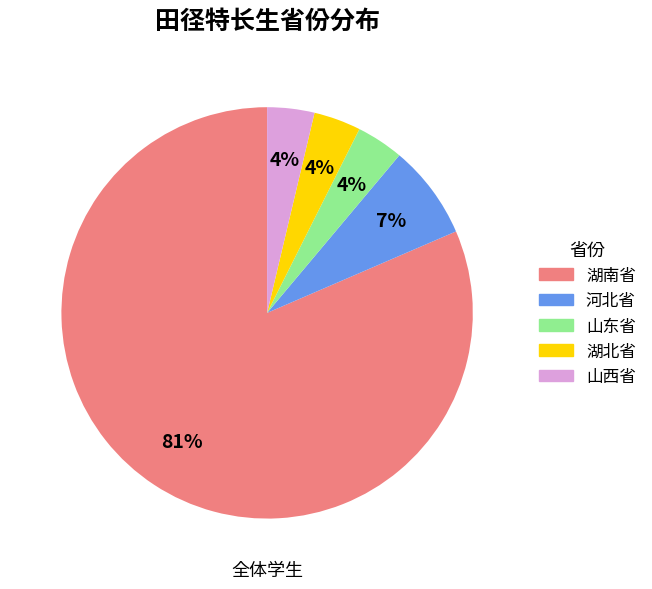

Which category has the biggest portion of the pie?

湖南省